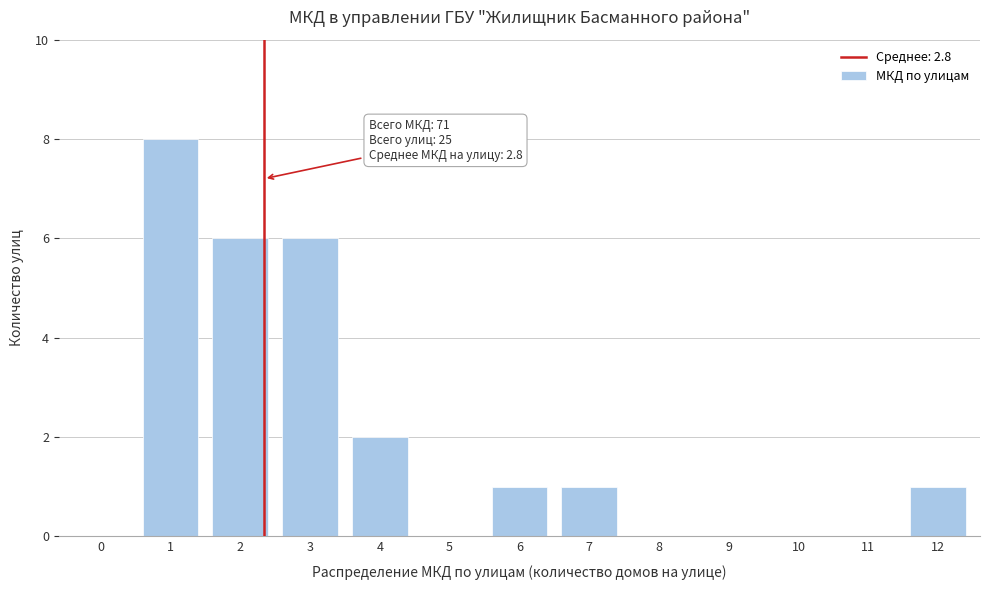

Reading right to left, list all the values displayed in this chart.

12=1	11=0	10=0	9=0	8=0	7=1	6=1	5=0	4=2	3=6	2=6	1=8	0=0